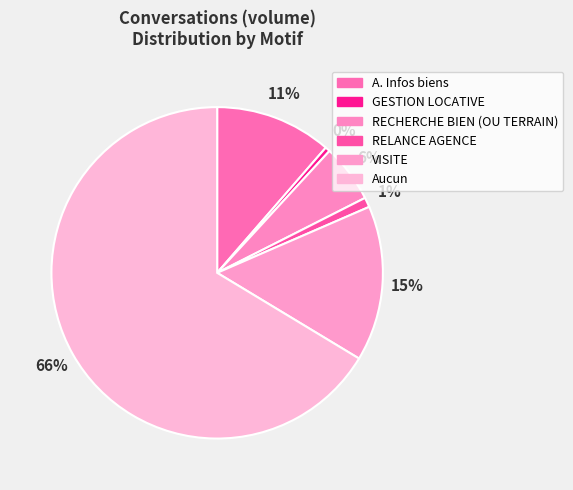

Is there a majority slice in this chart?

Yes